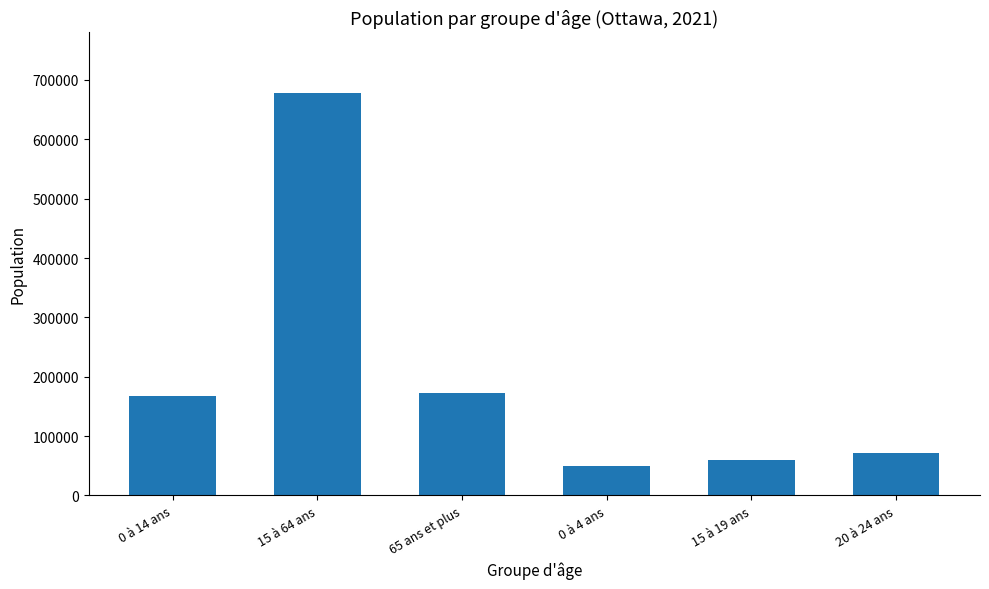

What is the maximum value shown in the chart?

678375